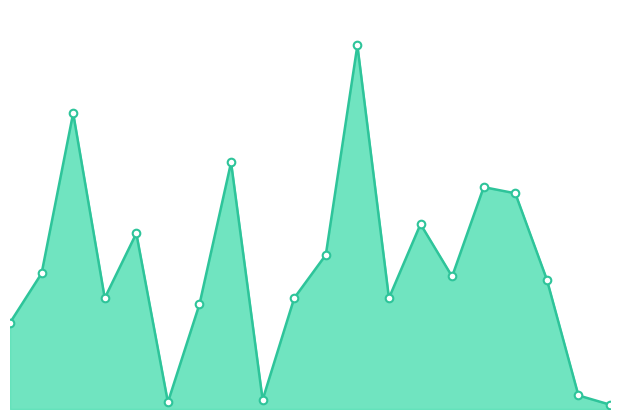

Which has a higher value, 7.5 or 15.0?

7.5